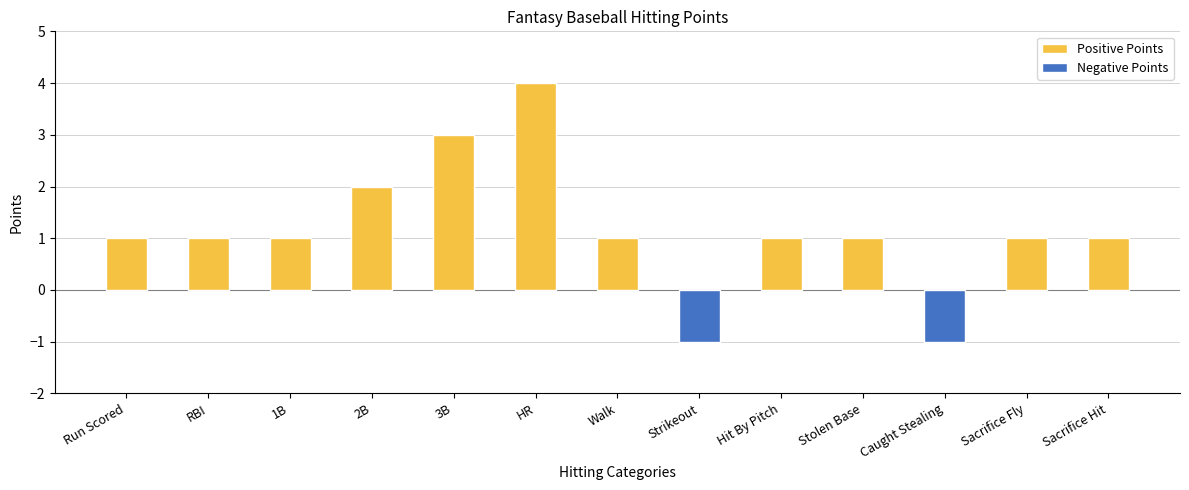

How many values are below zero?

2